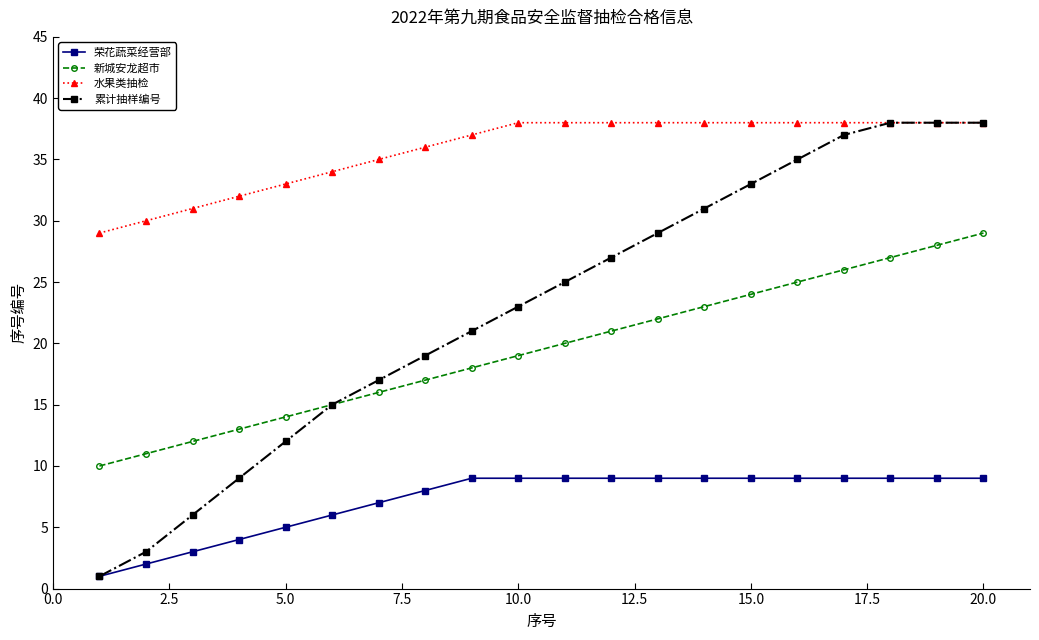

Which series has the largest total across all categories?

水果类抽检